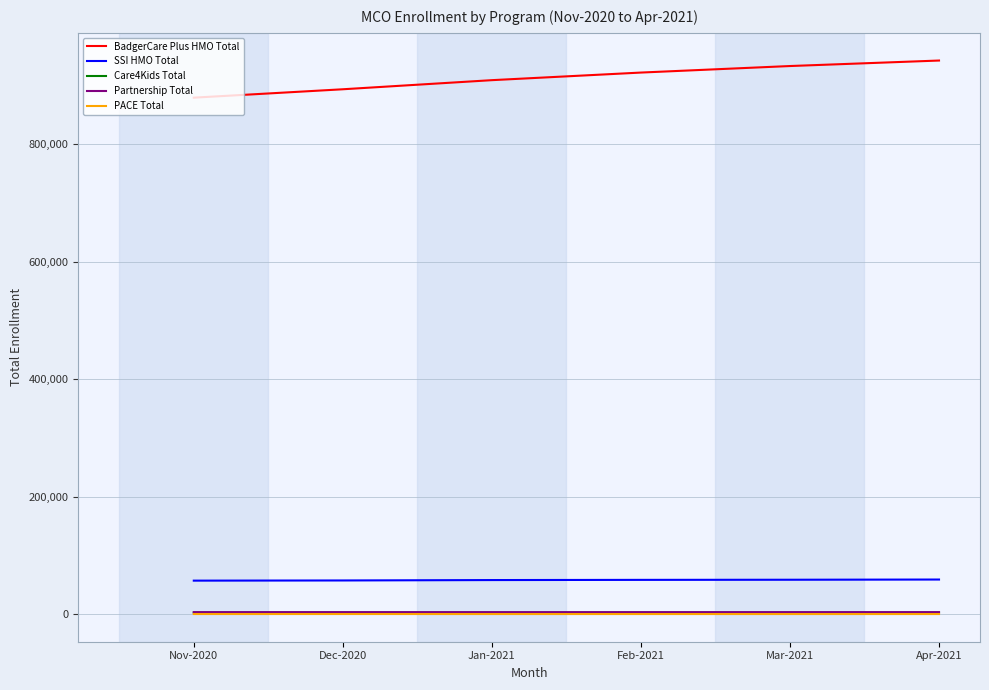

Which series has the largest range (max minus min)?

BadgerCare Plus HMO Total